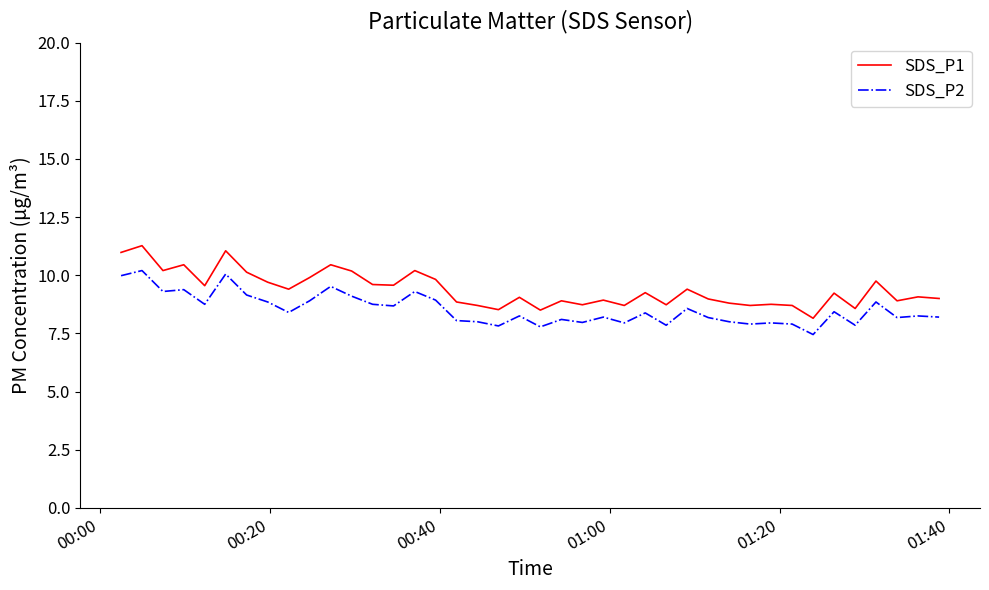

List the series in order of their peak value, highest first.

SDS_P1, SDS_P2